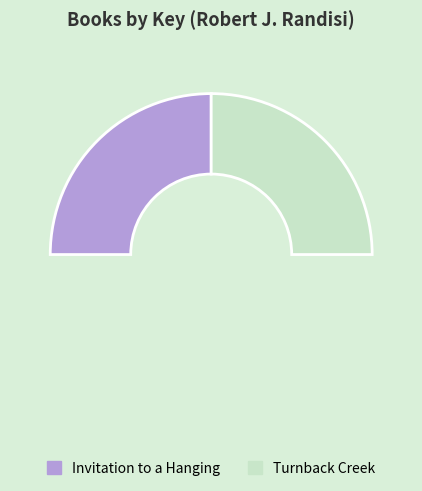

Does Turnback Creek represent more than half of the total?

Yes